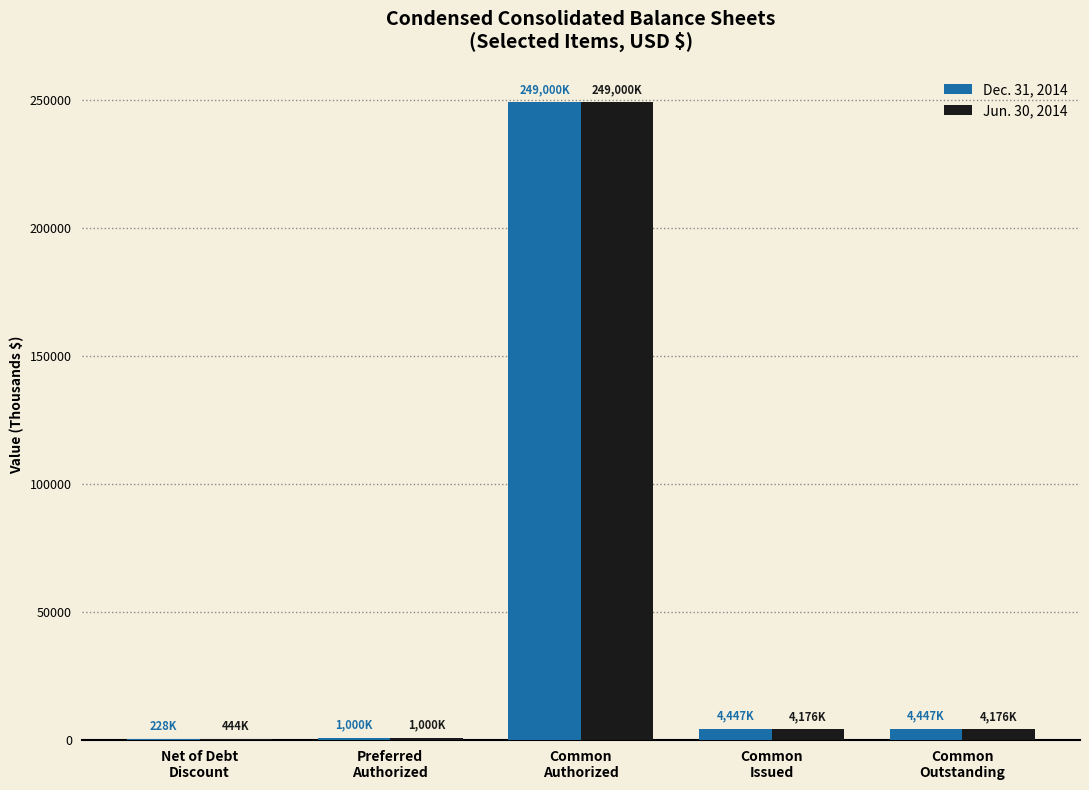

What is the greatest value displayed?

249000.0